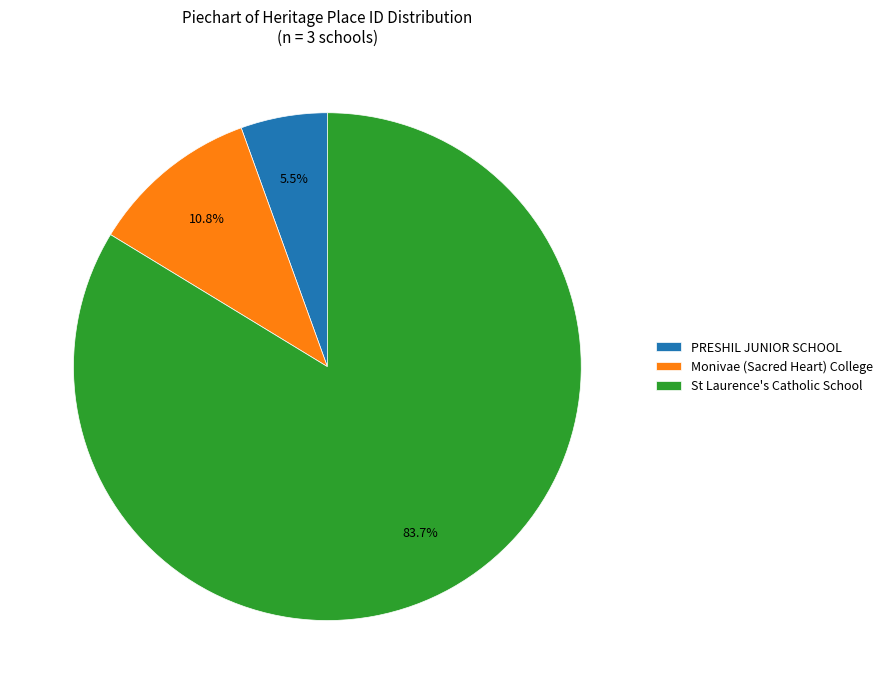

To the nearest percent, what percentage of the pie is Monivae (Sacred Heart) College?

11%